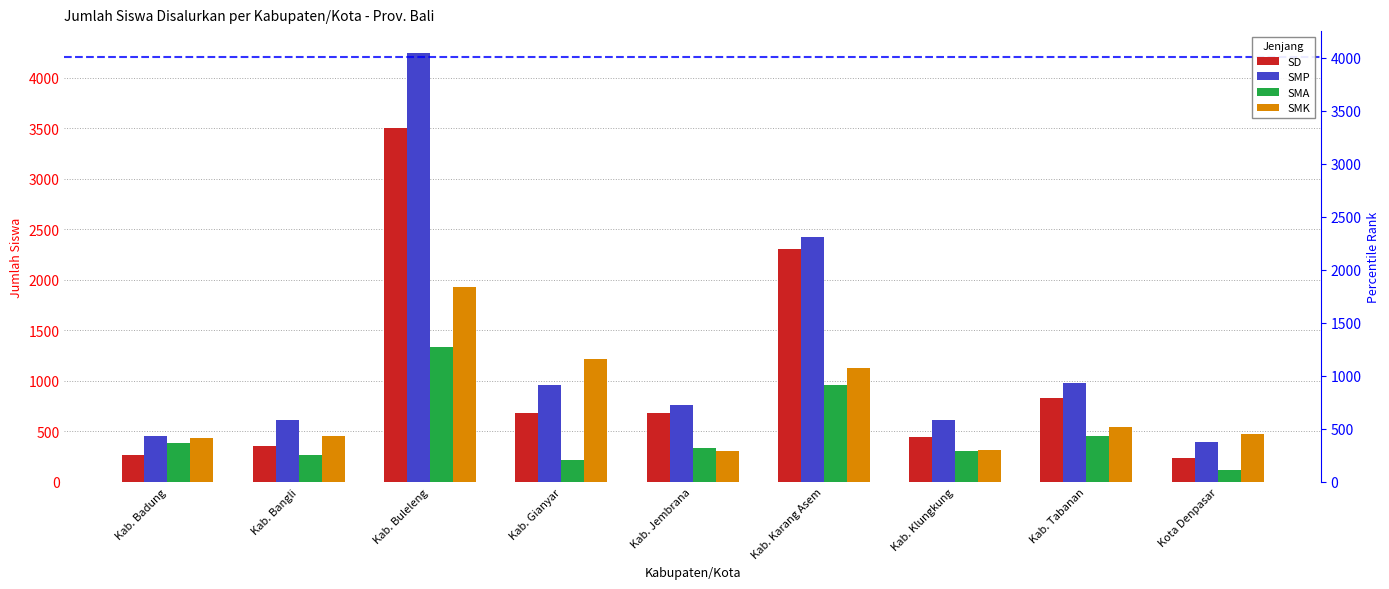

Between Kab. Karang Asem and Kab. Tabanan, which is larger?

Kab. Karang Asem